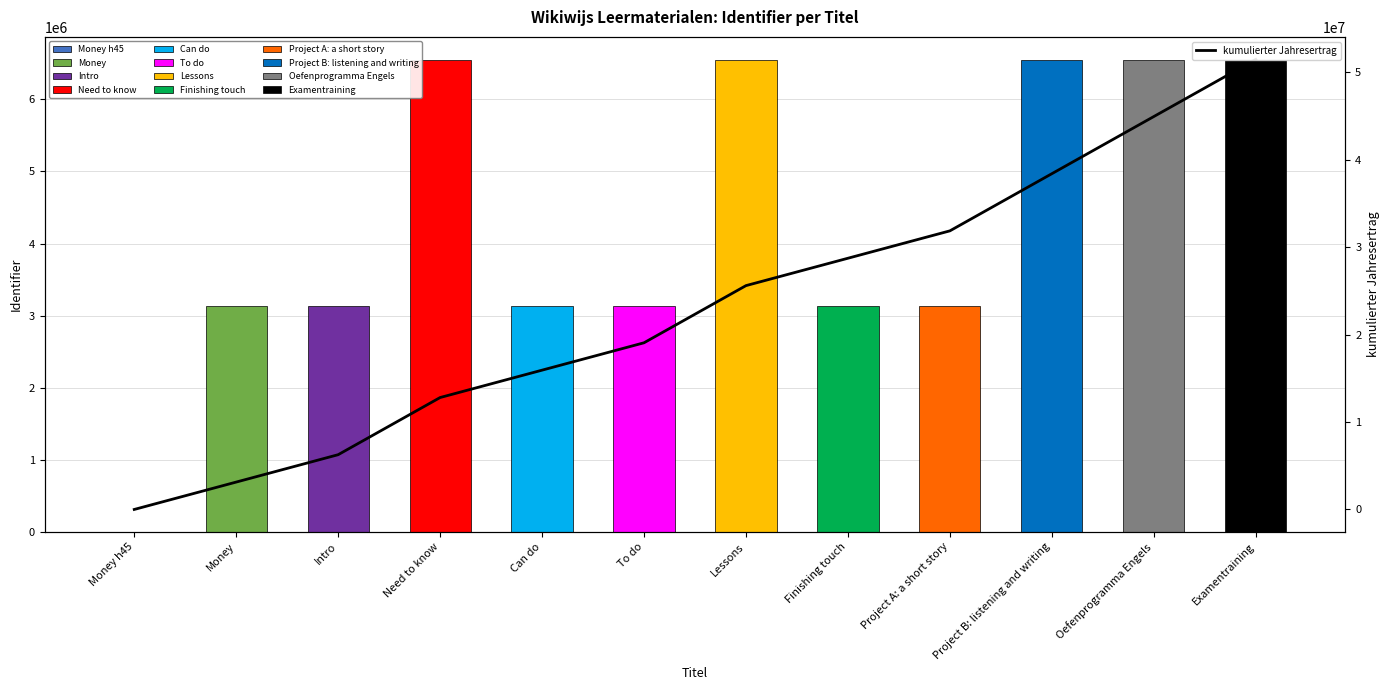

At which label does the data first exceed 25607341?

Finishing touch